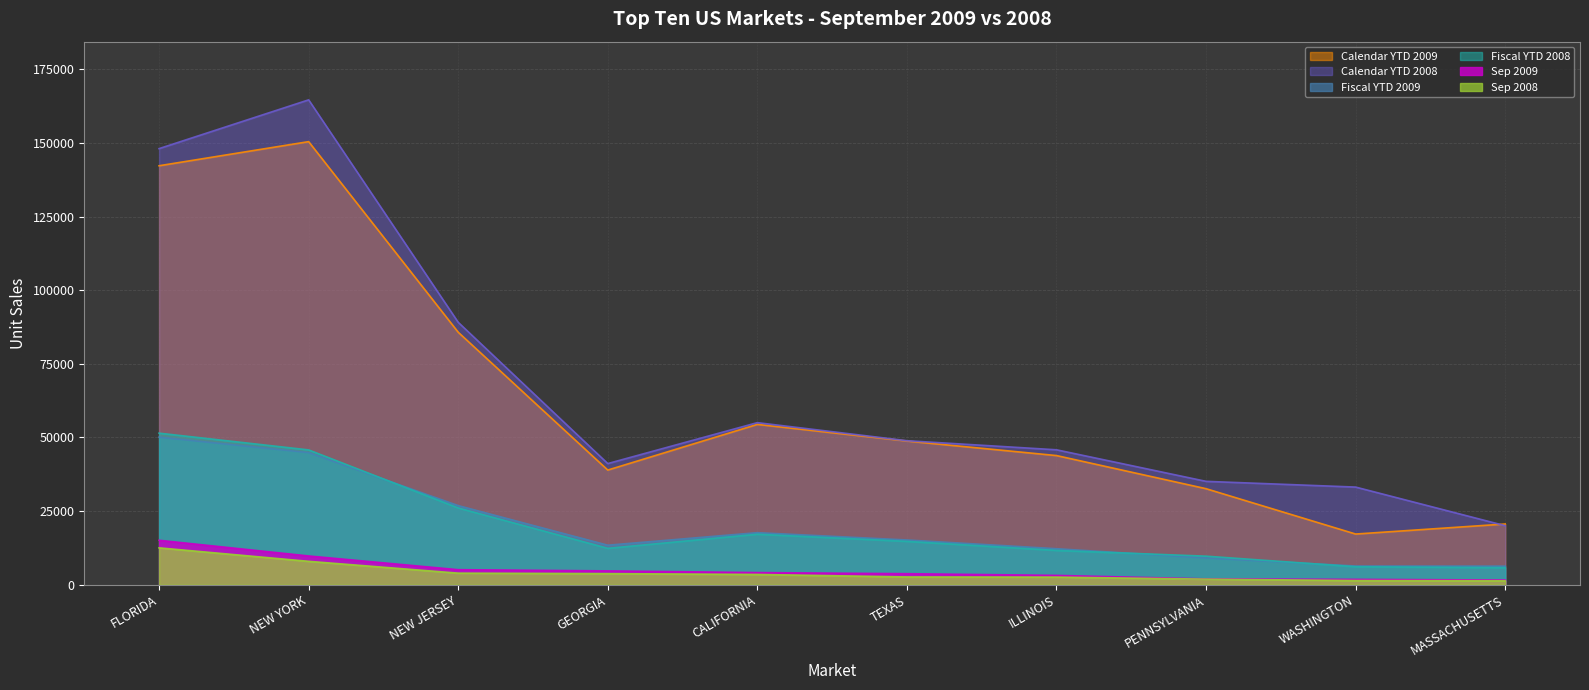

Reading left to right, transcribe all the data shown in this chart.

Sep 2009: FLORIDA=15093	NEW YORK=9762	NEW JERSEY=5100	GEORGIA=4693	CALIFORNIA=4119	TEXAS=3742	ILLINOIS=3163	PENNSYLVANIA=1973	WASHINGTON=1813	MASSACHUSETTS=1591
Sep 2008: FLORIDA=12518	NEW YORK=7940	NEW JERSEY=3926	GEORGIA=3761	CALIFORNIA=3488	TEXAS=2636	ILLINOIS=2581	PENNSYLVANIA=1896	WASHINGTON=1408	MASSACHUSETTS=1349
Fiscal YTD 2009: FLORIDA=50107	NEW YORK=44854	NEW JERSEY=26859	GEORGIA=13420	CALIFORNIA=17676	TEXAS=15191	ILLINOIS=12222	PENNSYLVANIA=9065	WASHINGTON=6351	MASSACHUSETTS=6307
Fiscal YTD 2008: FLORIDA=51464	NEW YORK=45774	NEW JERSEY=26057	GEORGIA=12348	CALIFORNIA=17141	TEXAS=14716	ILLINOIS=11639	PENNSYLVANIA=9693	WASHINGTON=6101	MASSACHUSETTS=5782
Calendar YTD 2009: FLORIDA=142267	NEW YORK=150454	NEW JERSEY=85729	GEORGIA=38931	CALIFORNIA=54442	TEXAS=48788	ILLINOIS=43854	PENNSYLVANIA=32603	WASHINGTON=17206	MASSACHUSETTS=20618
Calendar YTD 2008: FLORIDA=148084	NEW YORK=164643	NEW JERSEY=89097	GEORGIA=41138	CALIFORNIA=55034	TEXAS=48896	ILLINOIS=45815	PENNSYLVANIA=35099	WASHINGTON=33153	MASSACHUSETTS=20038